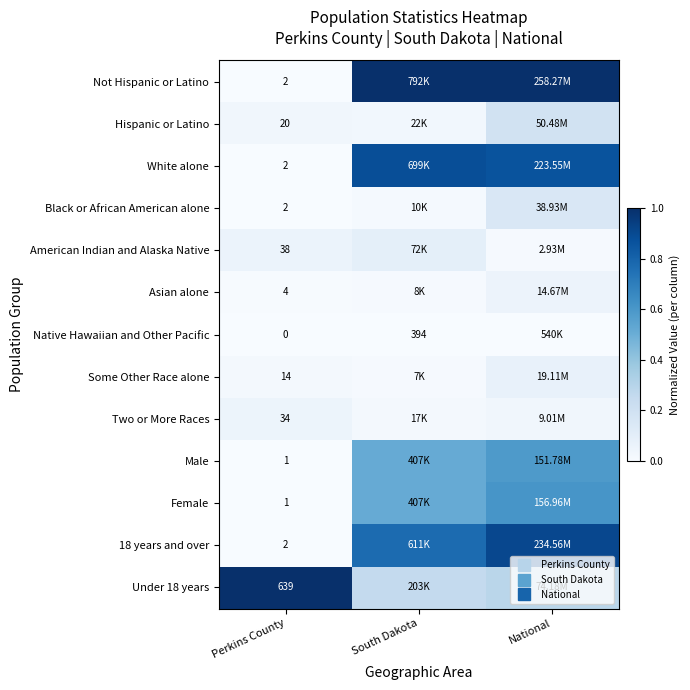

At South Dakota, list the series in order from largest to smallest.

Not Hispanic or Latino, White alone, 18 years and over, Male, Female, Under 18 years, American Indian and Alaska Native, Hispanic or Latino, Two or More Races, Black or African American alone, Asian alone, Some Other Race alone, Native Hawaiian and Other Pacific